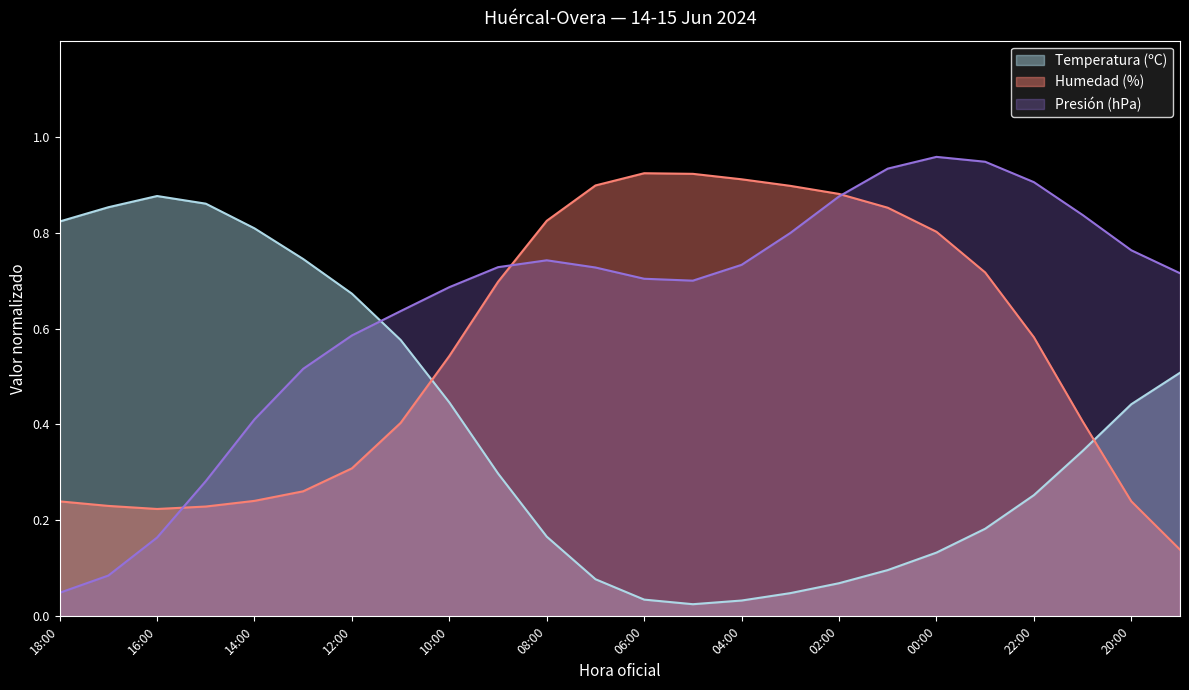

Is the value of Presión (hPa) at 10:00 greater than the value of Temperatura (ºC) at 01:00?

Yes